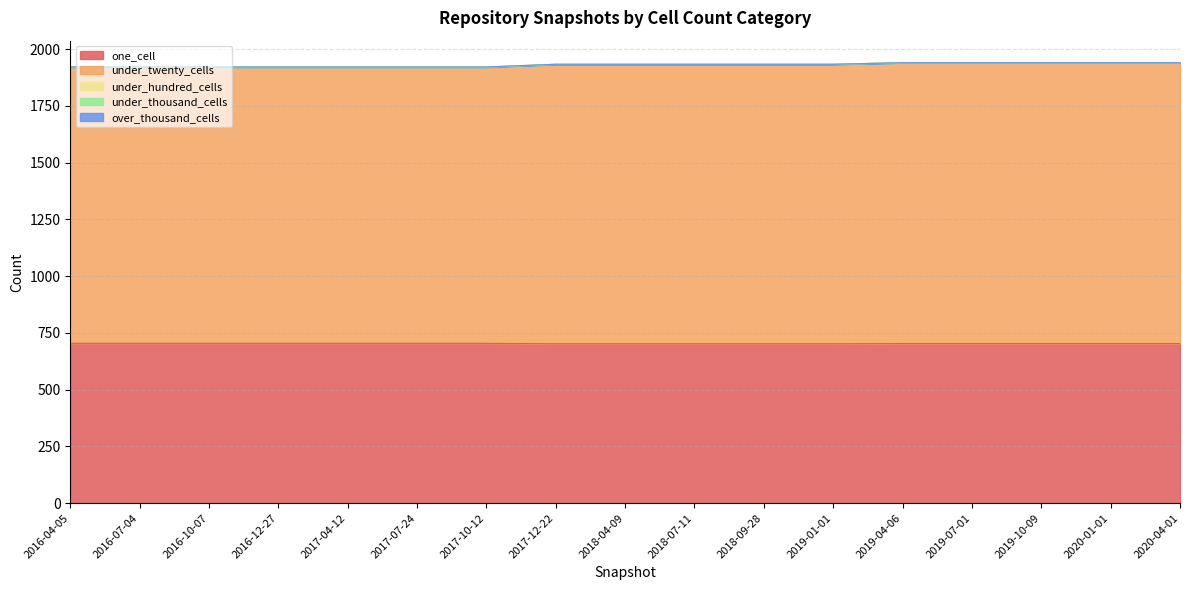

What is the difference between the highest and lowest values at 2019-04-06?

1237